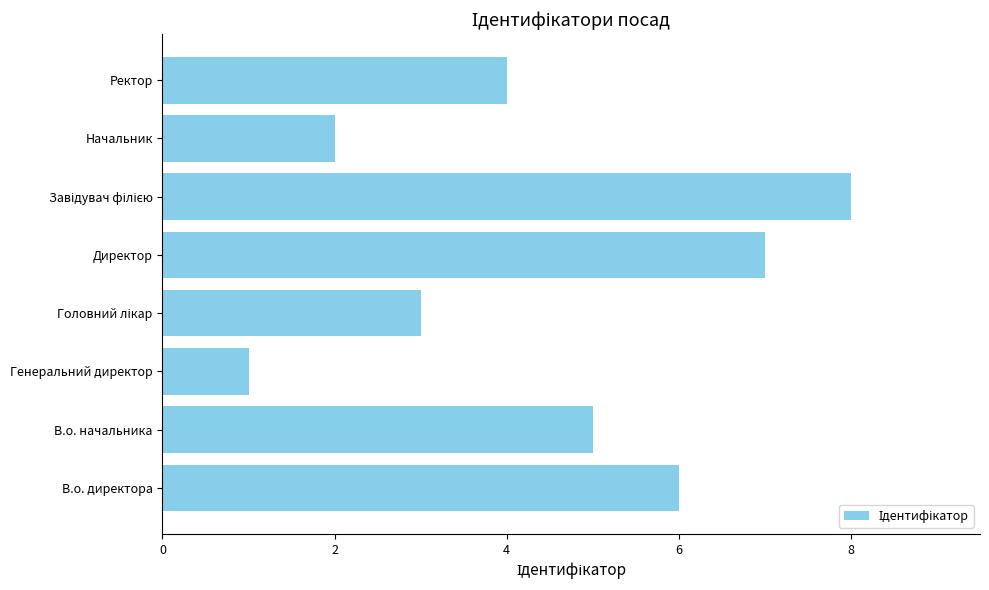

How many categories are shown in the chart?

8